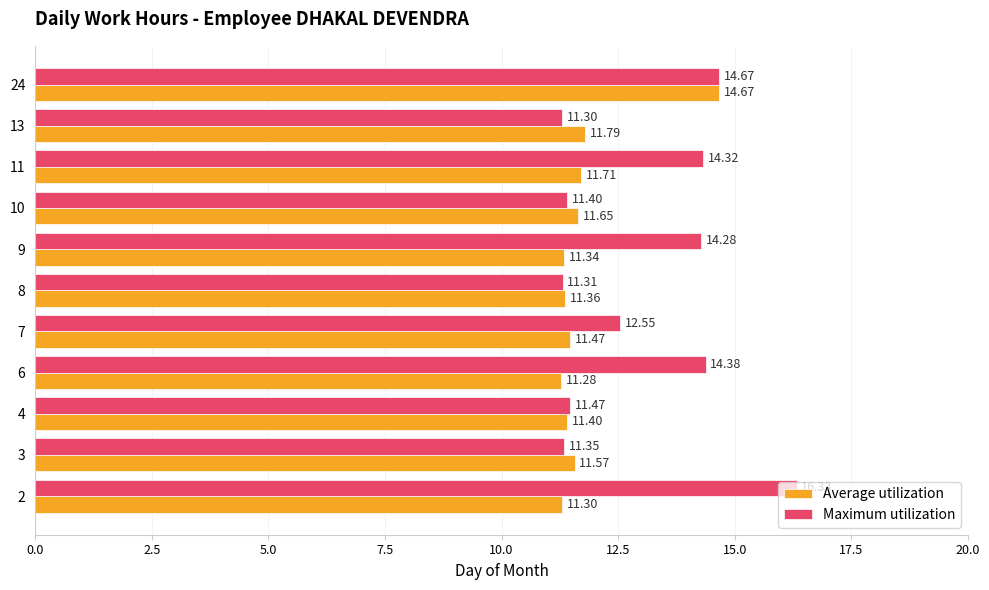

What is the difference between the maximum and minimum values in the Average utilization series?

3.4